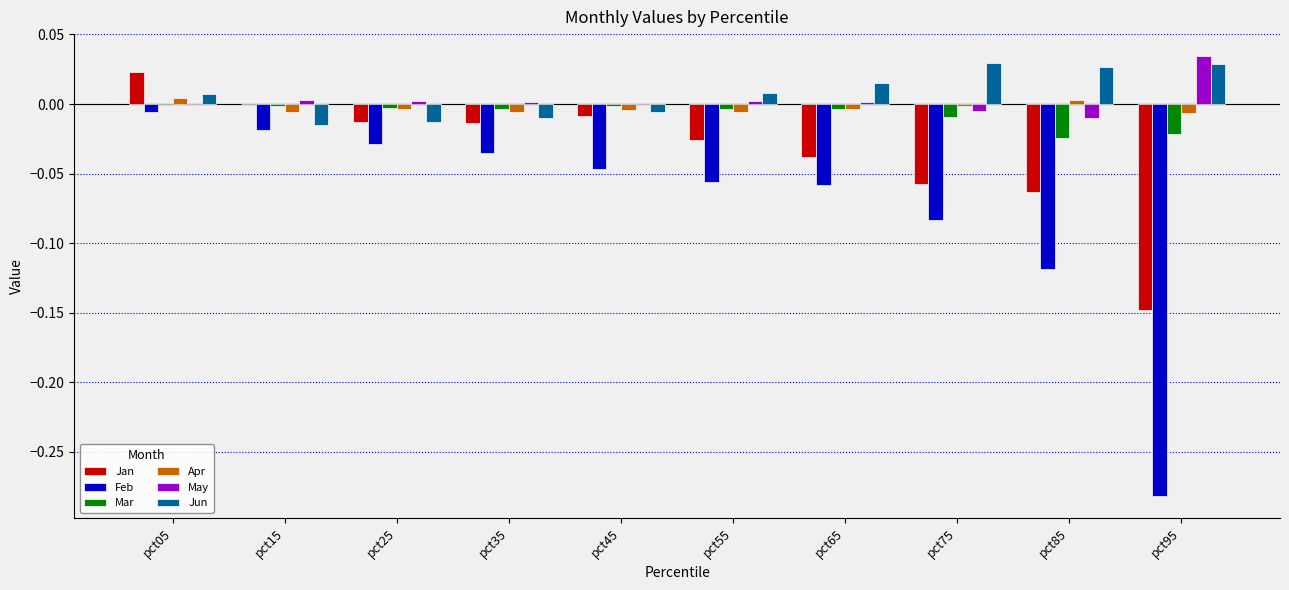

The Jun series shows -0.0 at pct15. True or false?

True